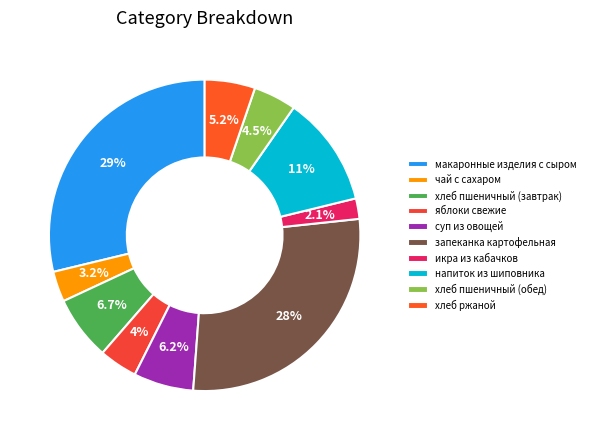

Count the number of slices in the pie.

10